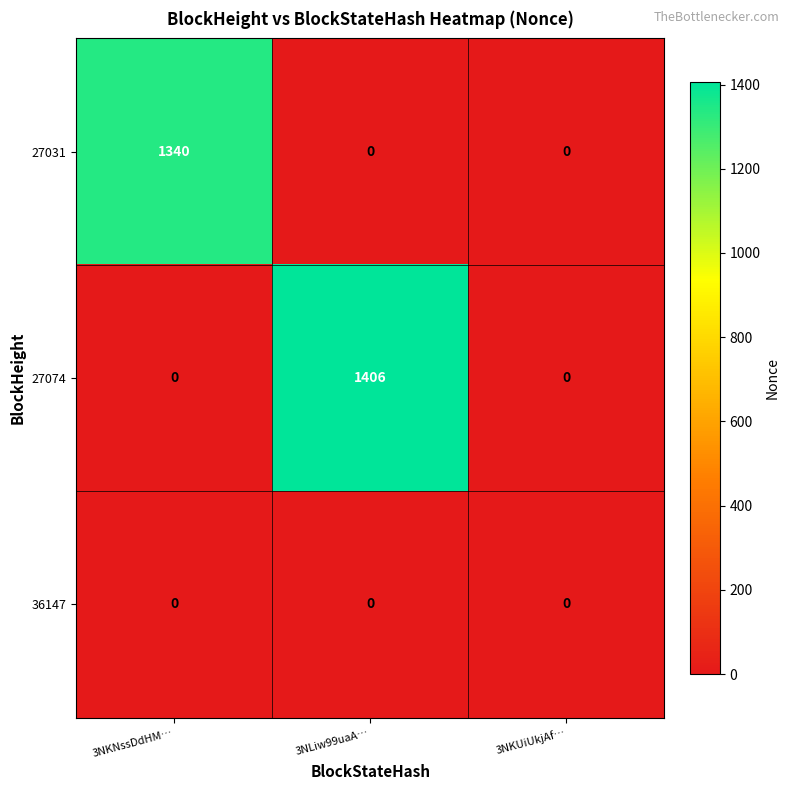

What is the maximum value shown in the chart?

1406